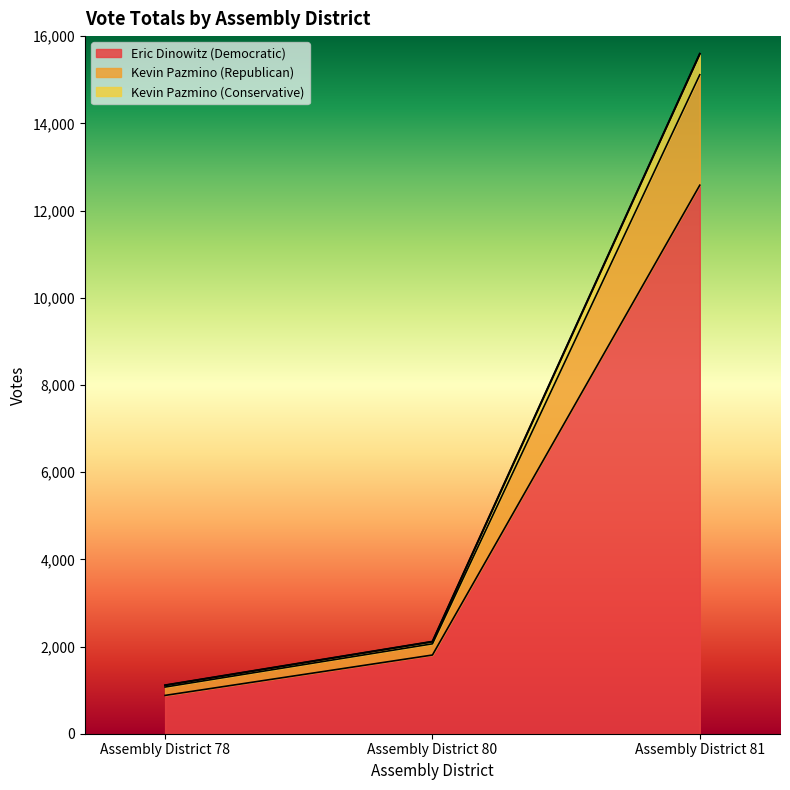

How many series are shown in this chart?

3